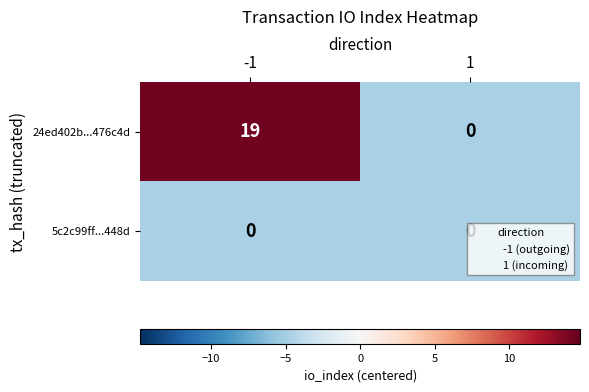

The value of 5c2c99ff...448d at 1 is 0. True or false?

True